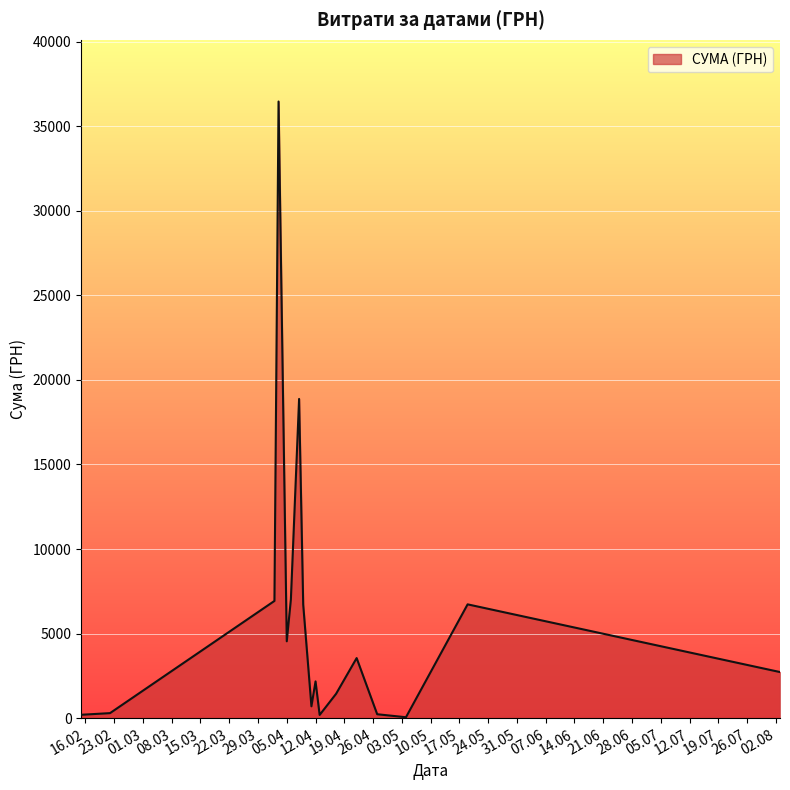

What is the maximum value shown in the chart?

36454.0